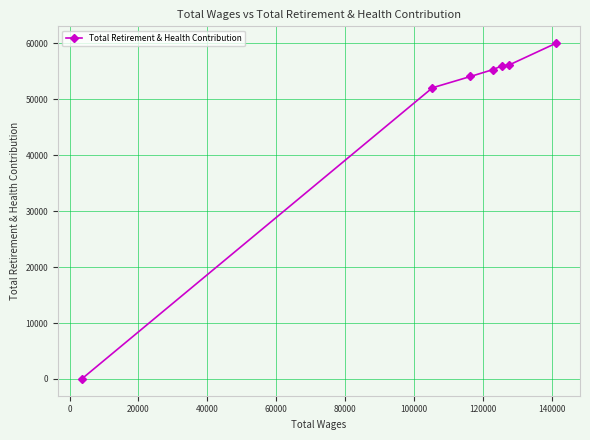

What is the average value?

47665